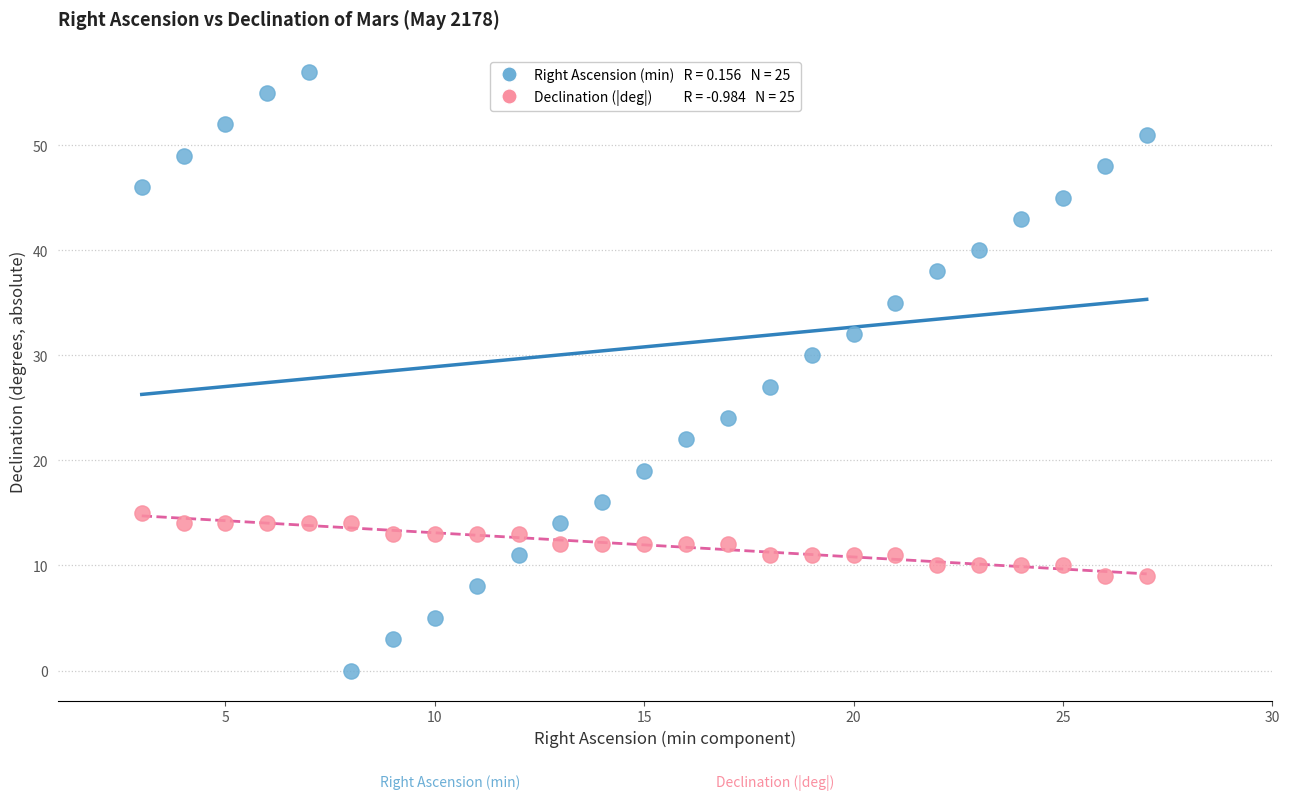

Across all series, what Y value is closest to 28?

27